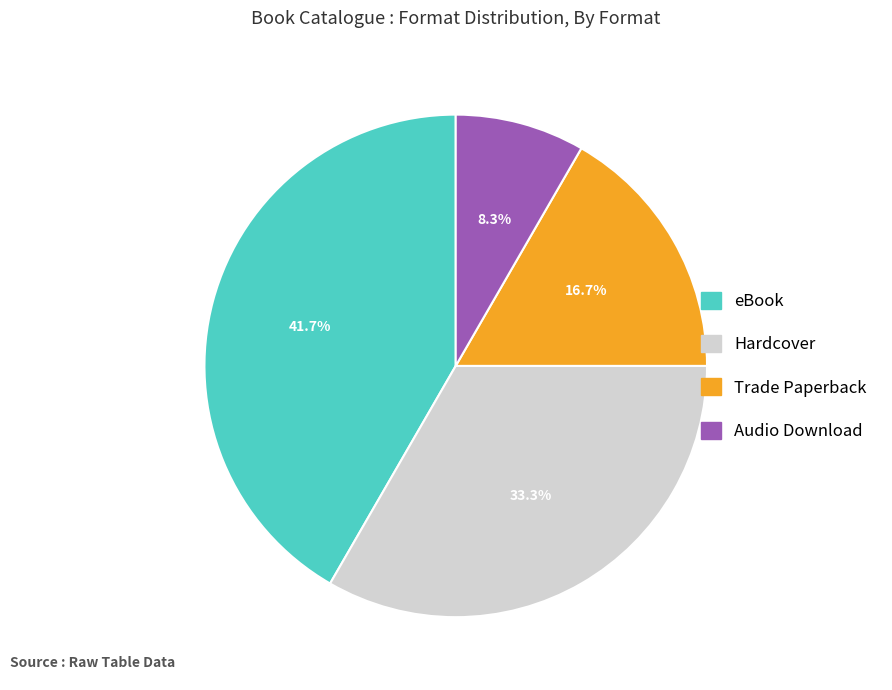

Between Trade Paperback and eBook, which is larger?

eBook